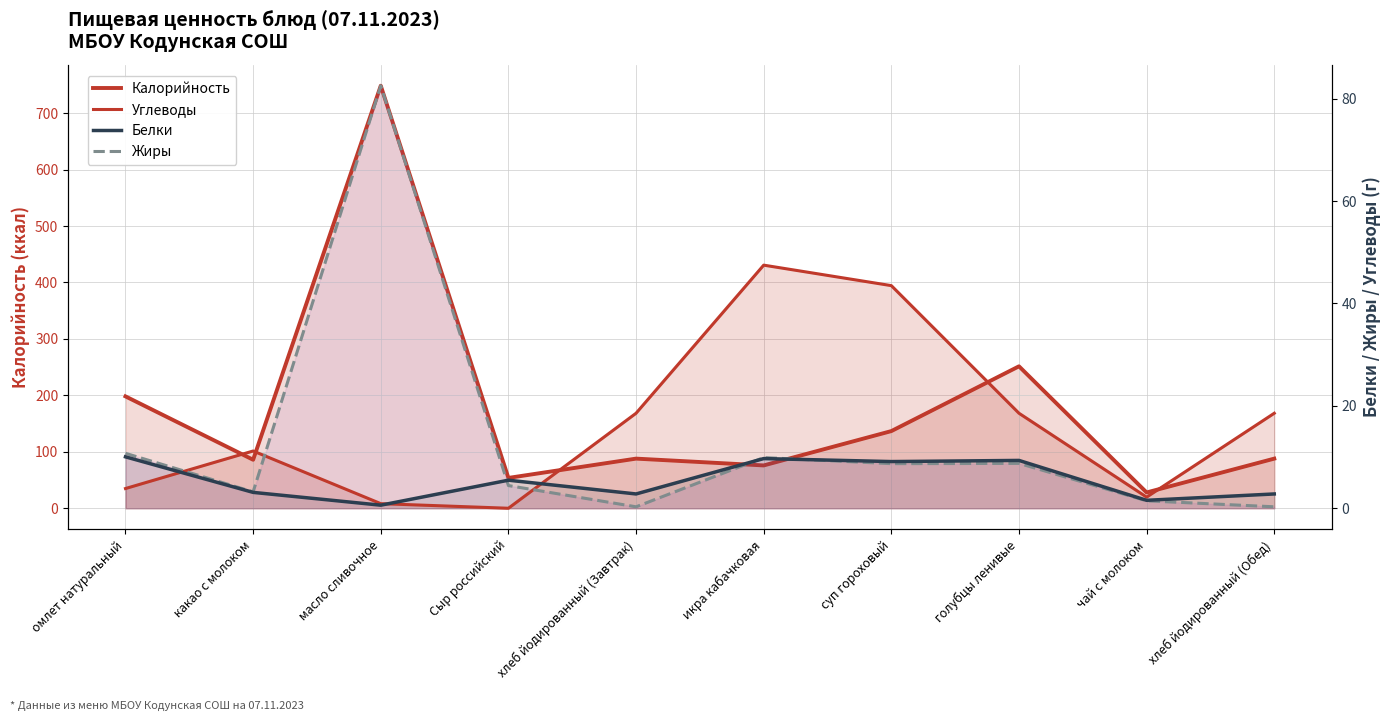

True or false: Калорийность has more than 1 points higher than both neighbors.

True